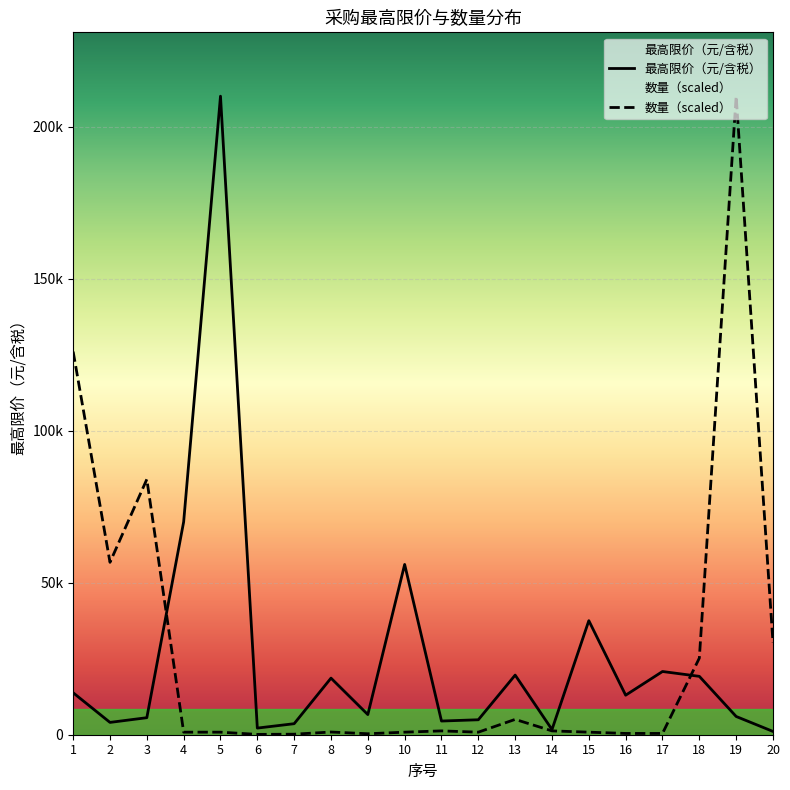

Is this an area chart (filled region under the line)?

No